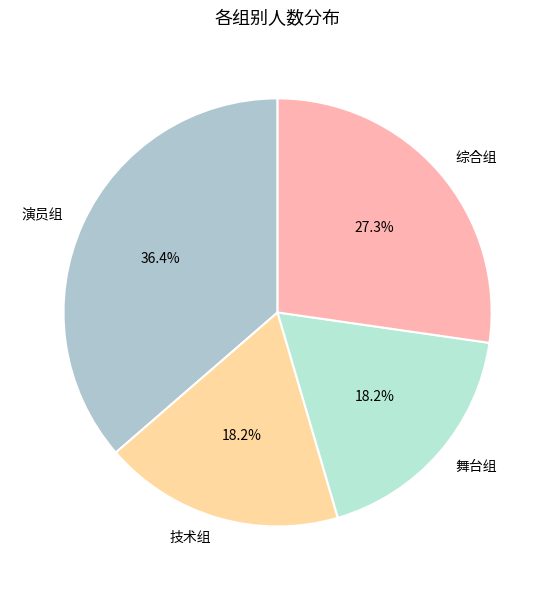

Between 技术组 and 综合组, which is larger?

综合组